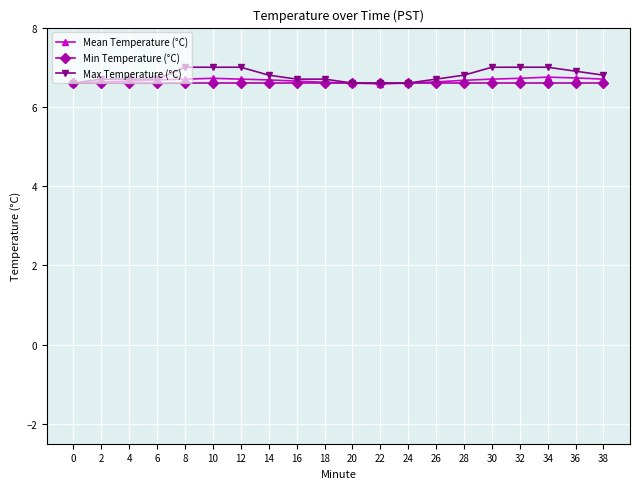

What is the value of the Min Temperature (°C) point at the 13th from the left?

6.6